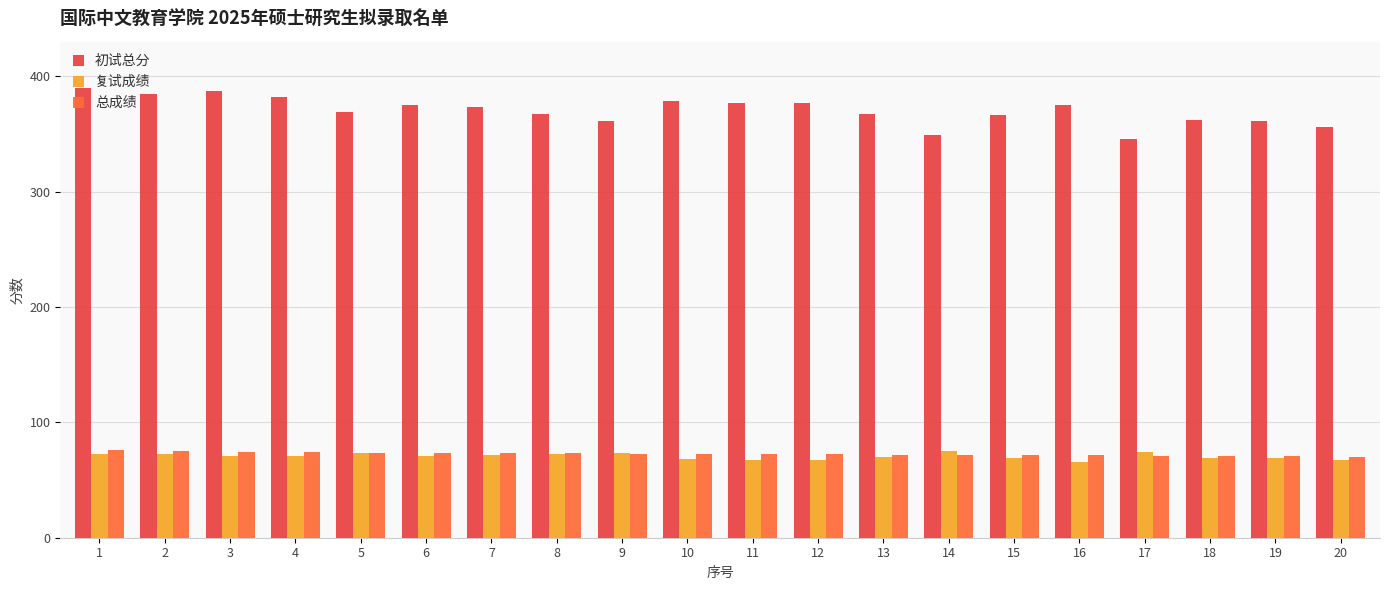

At which label does 初试总分 first exceed 373?

1